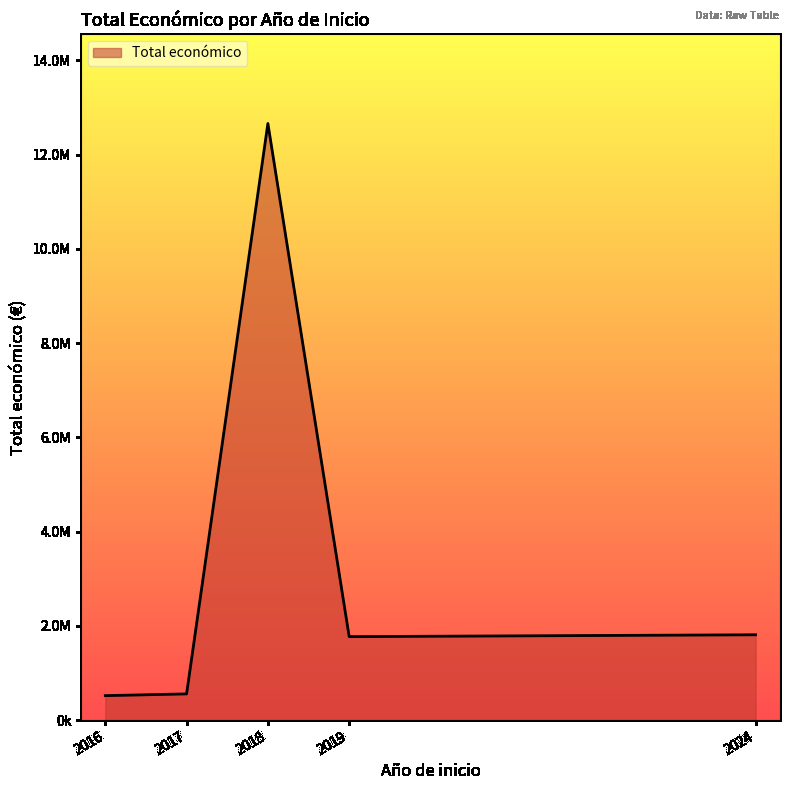

The value at 2024 is 1006073. True or false?

False